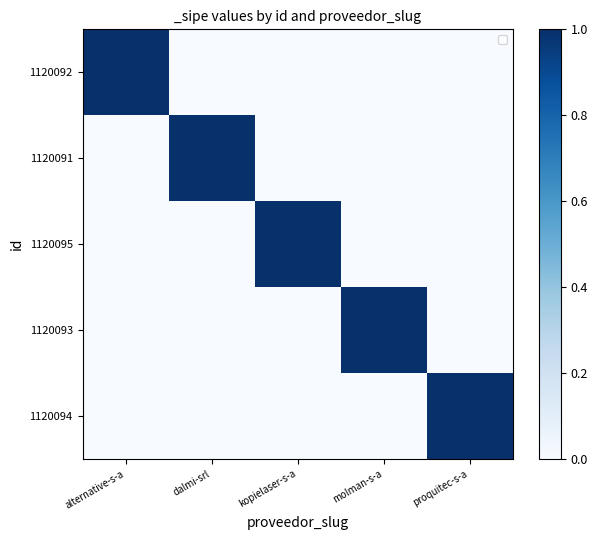

What is the maximum value shown in the chart?

1